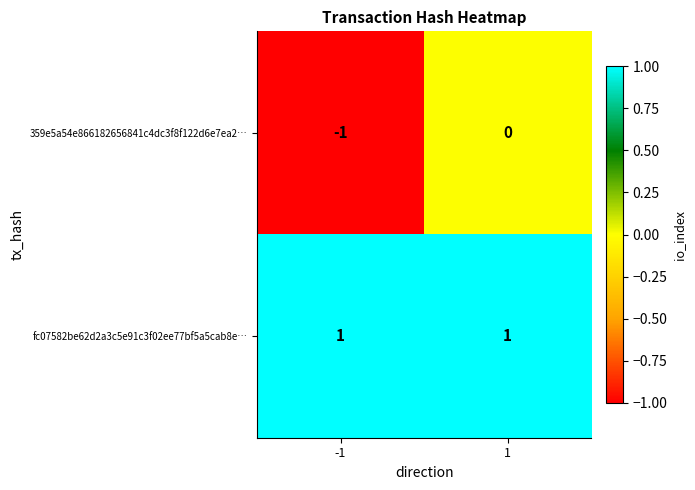

Between -1 and 1, which series saw the biggest shift?

359e5a54e866182656841c4dc3f8f122d6e7ea2…